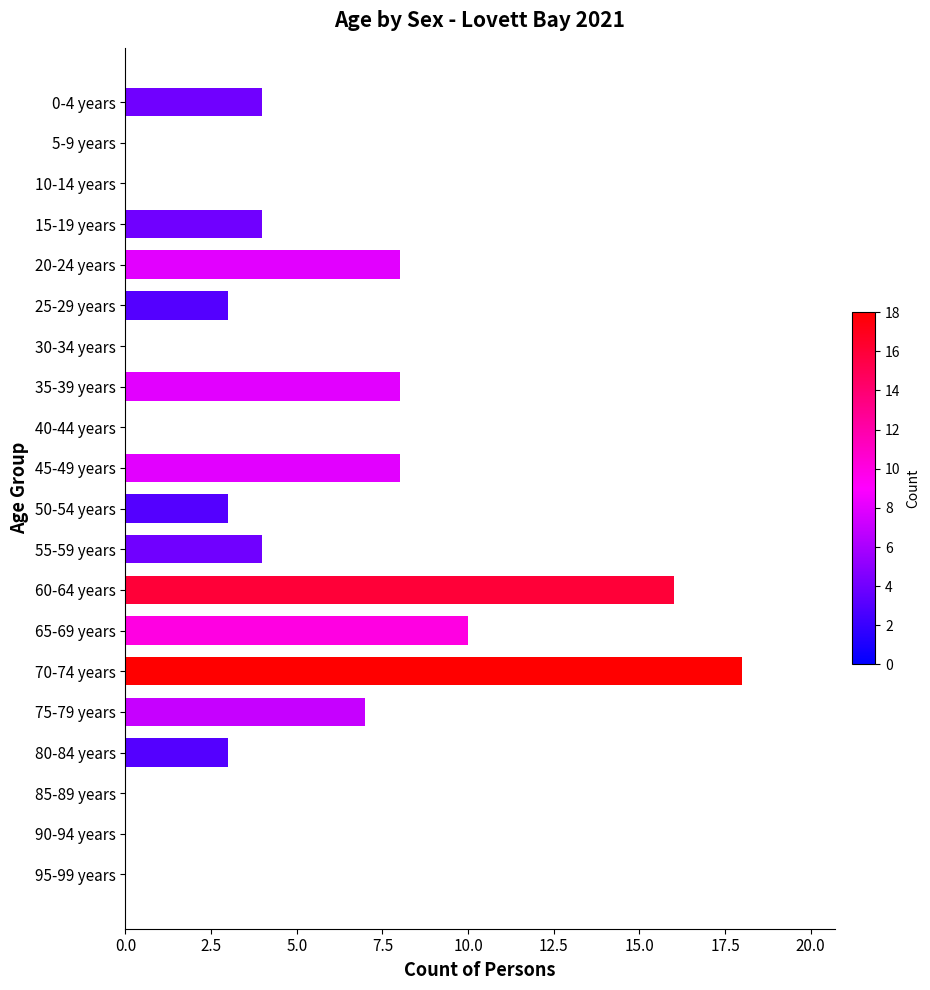

What is the maximum value shown in the chart?

18